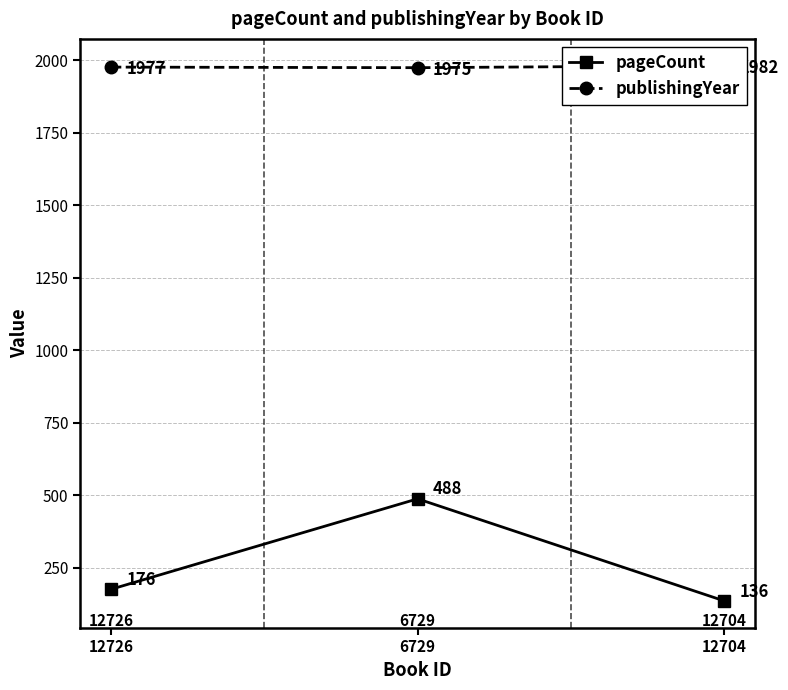

What is the value of the publishingYear point at the 2nd from the left?

1975